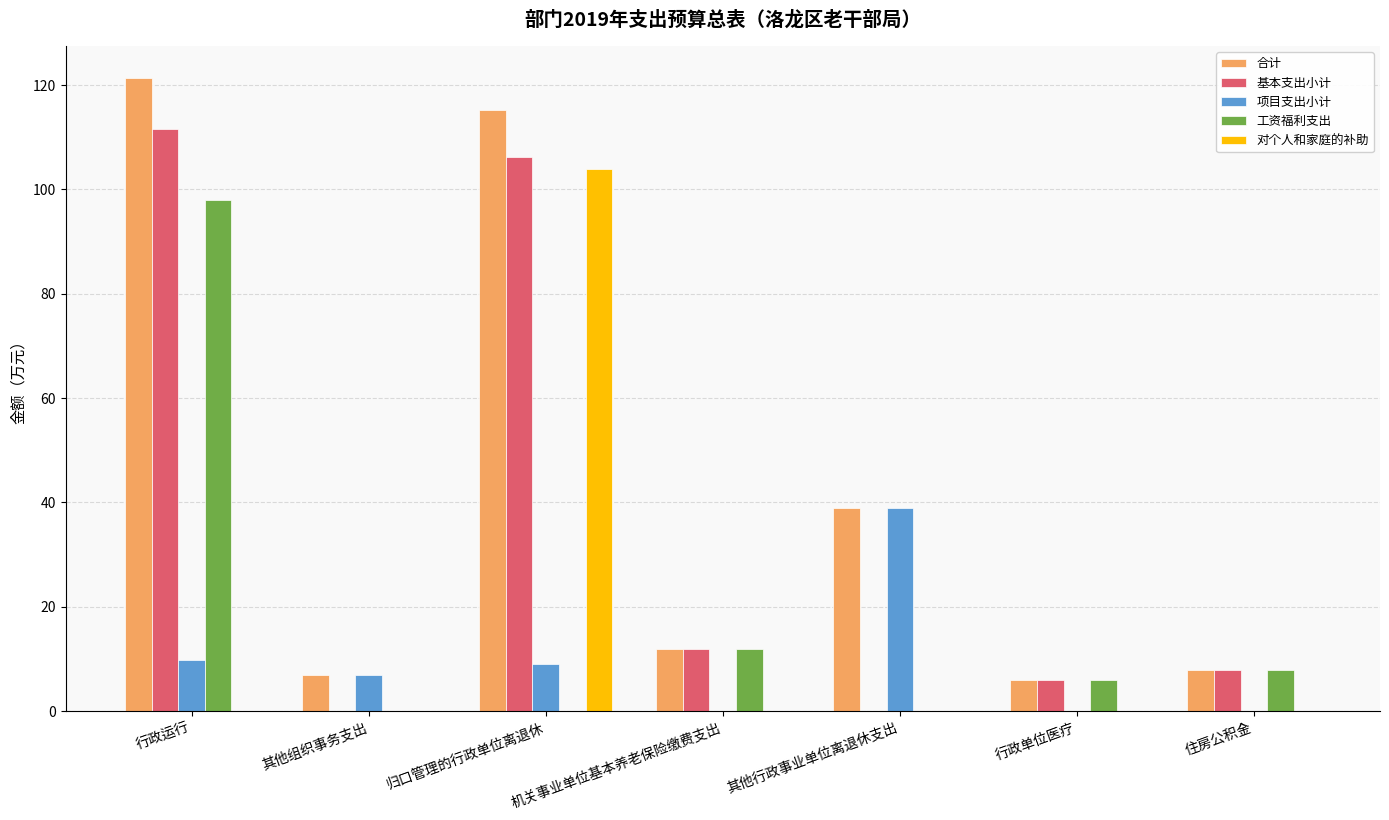

The value of 对个人和家庭的补助 at 行政单位医疗 is 67.6. True or false?

False